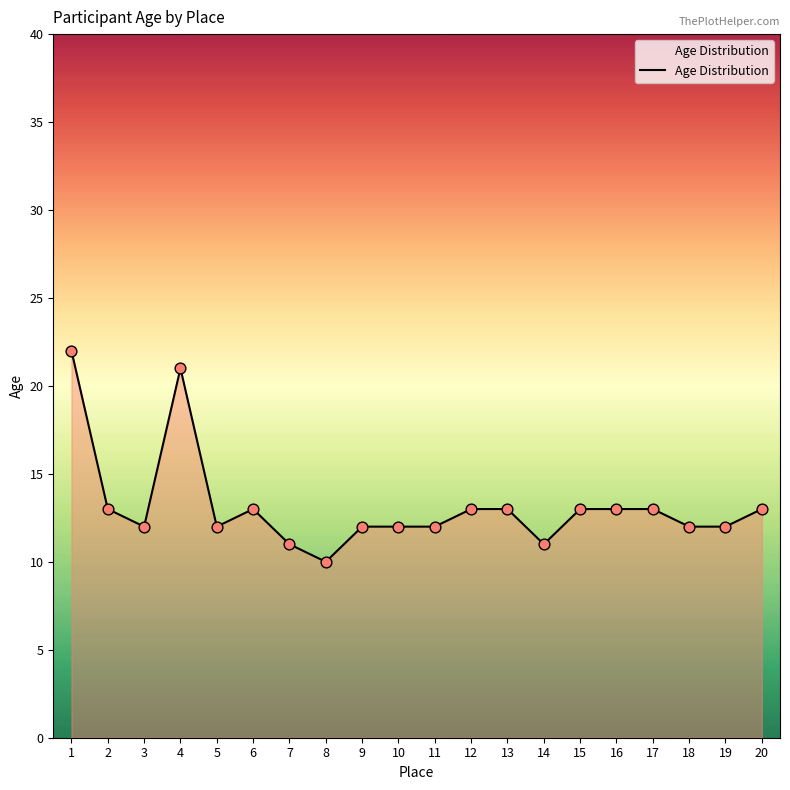

Approximately how many times larger is the value at 13 compared to 20?

1.0